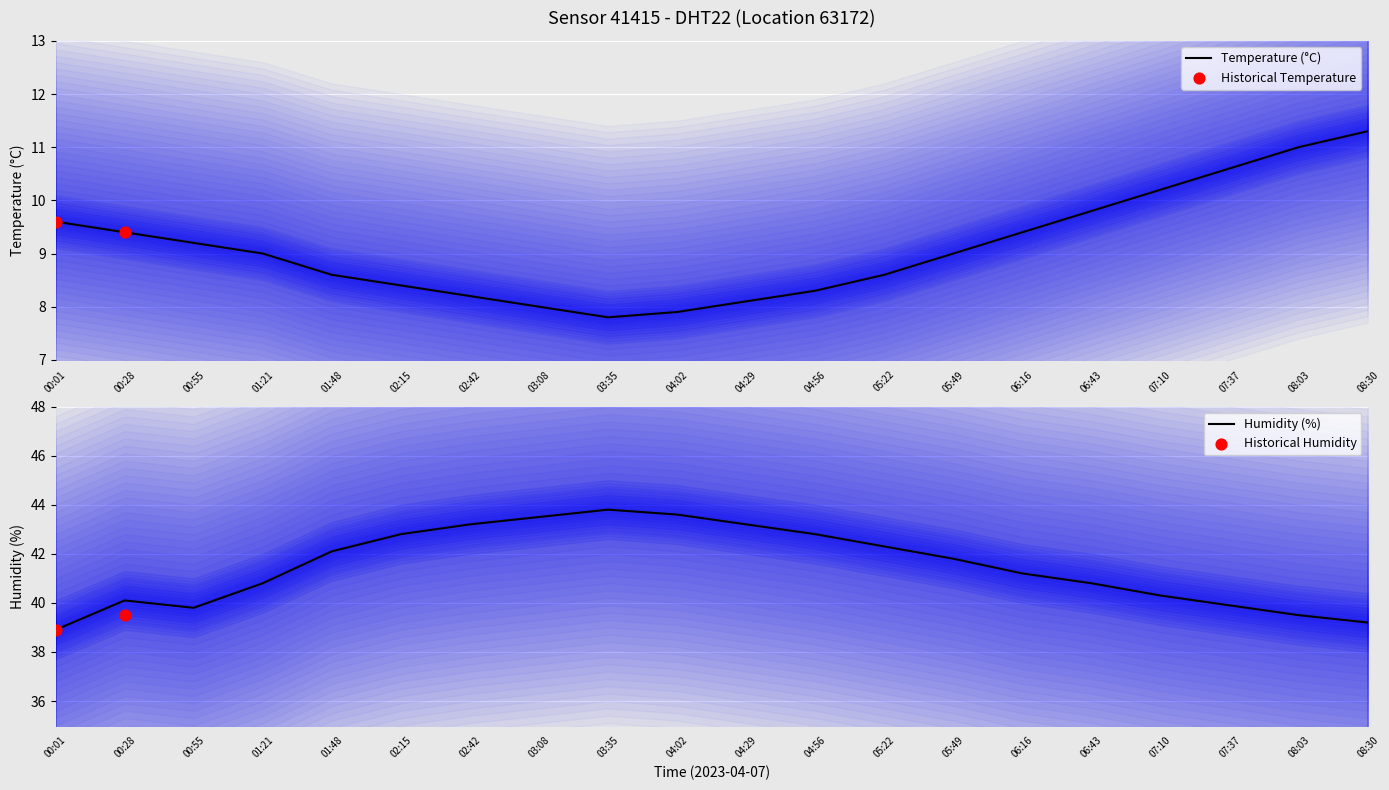

Is the value of temperature at 01:21 greater than the value of humidity at 00:28?

No